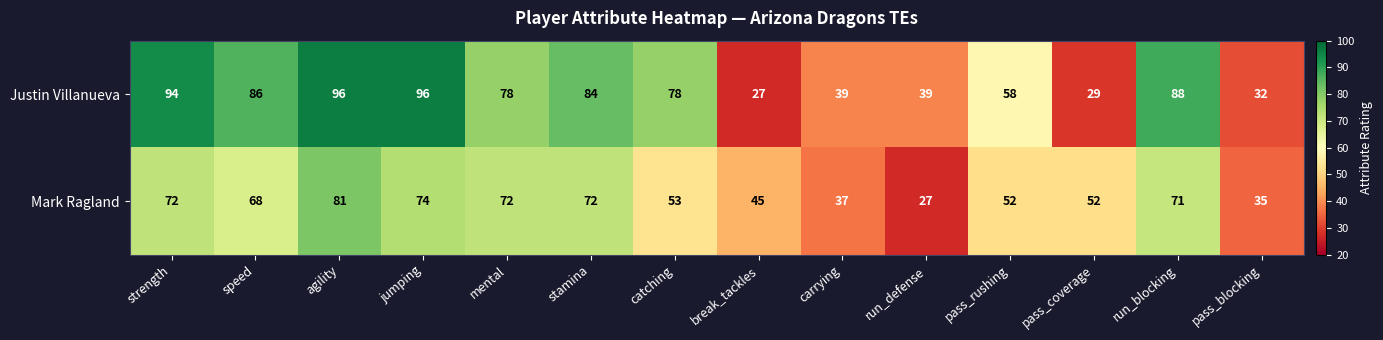

At pass_coverage, list the series in order from largest to smallest.

Mark Ragland, Justin Villanueva